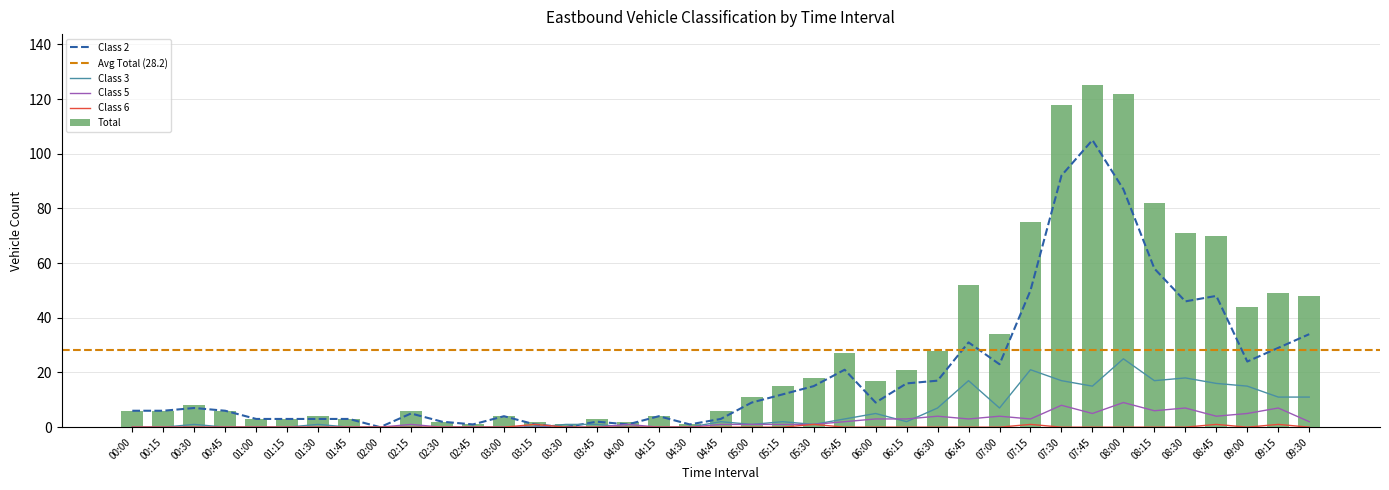

At how many categories does at least one series exceed 11?

18